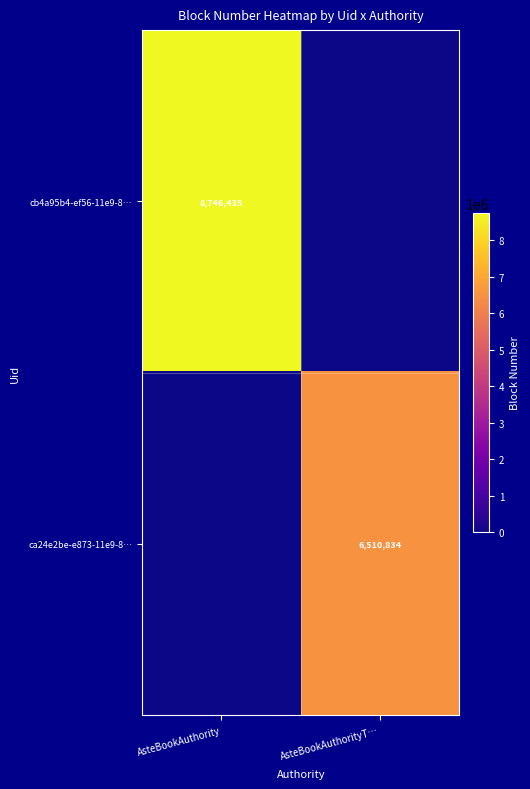

Is the value of ca24e2be-e873-11e9-8… at AsteBookAuthorityT… greater than the value of cb4a95b4-ef56-11e9-8… at AsteBookAuthority?

No